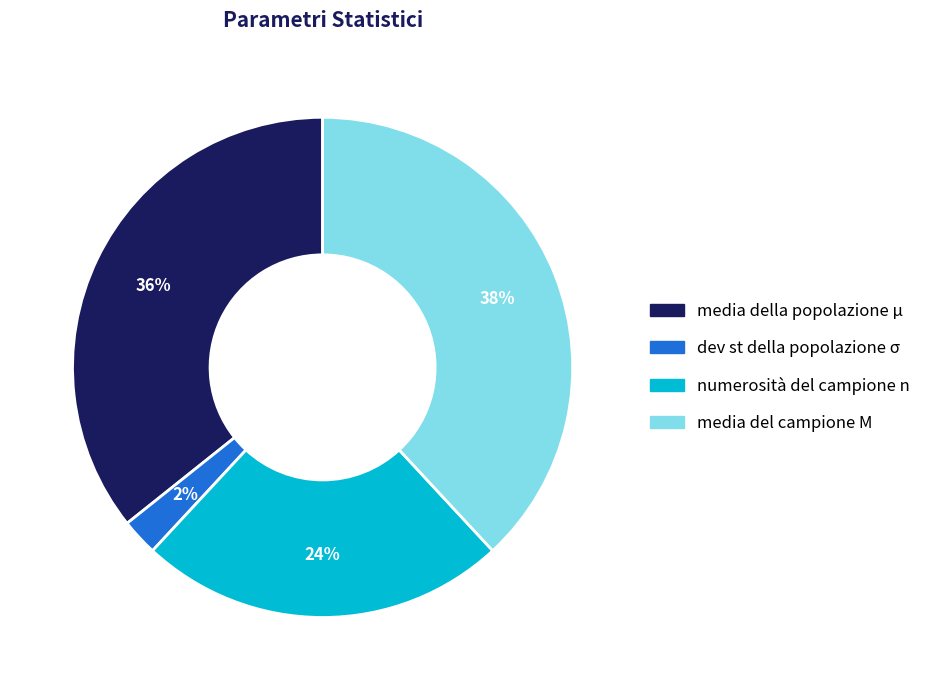

Combined, do dev st della popolazione σ and media della popolazione μ account for over 50%?

No